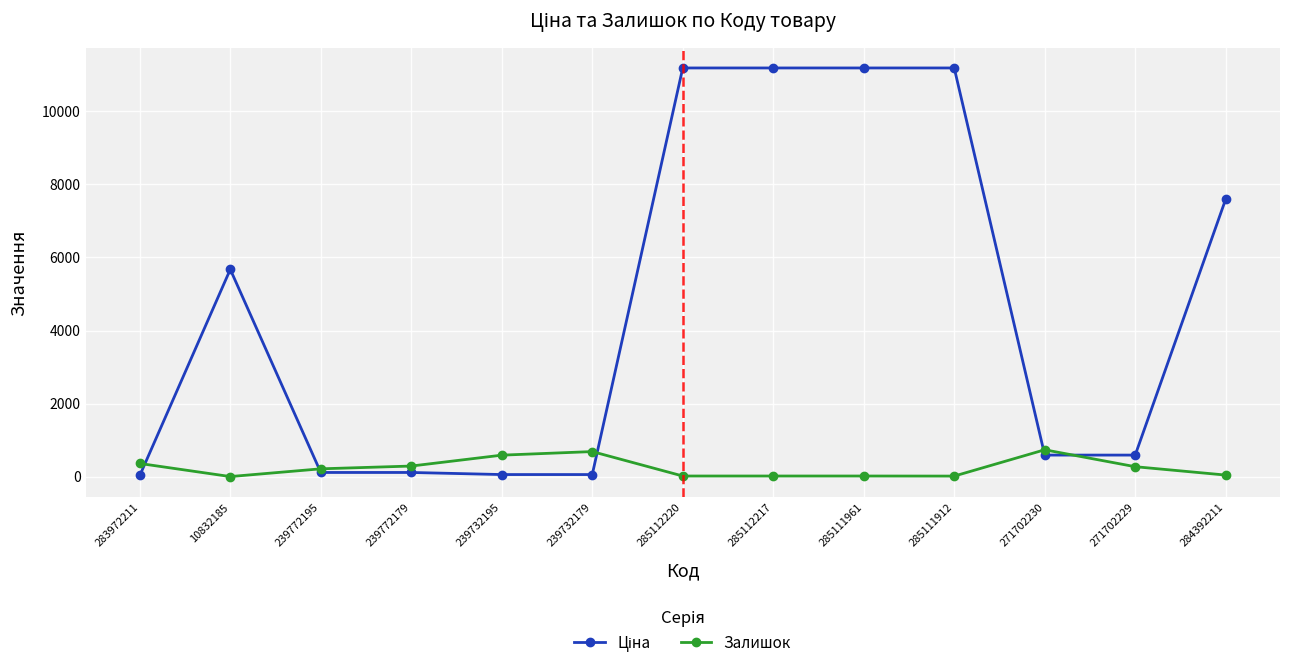

At how many categories does at least one series exceed 7382?

5